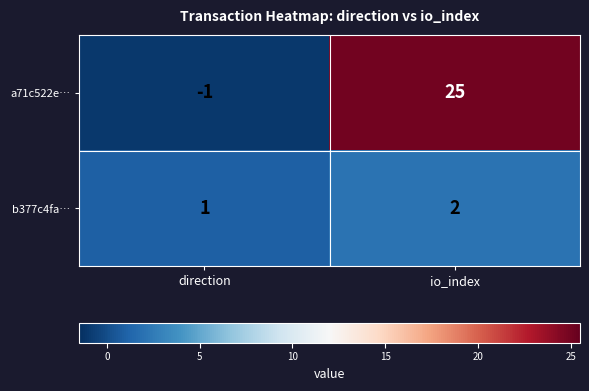

What is the spread (max minus min) of values at direction?

2